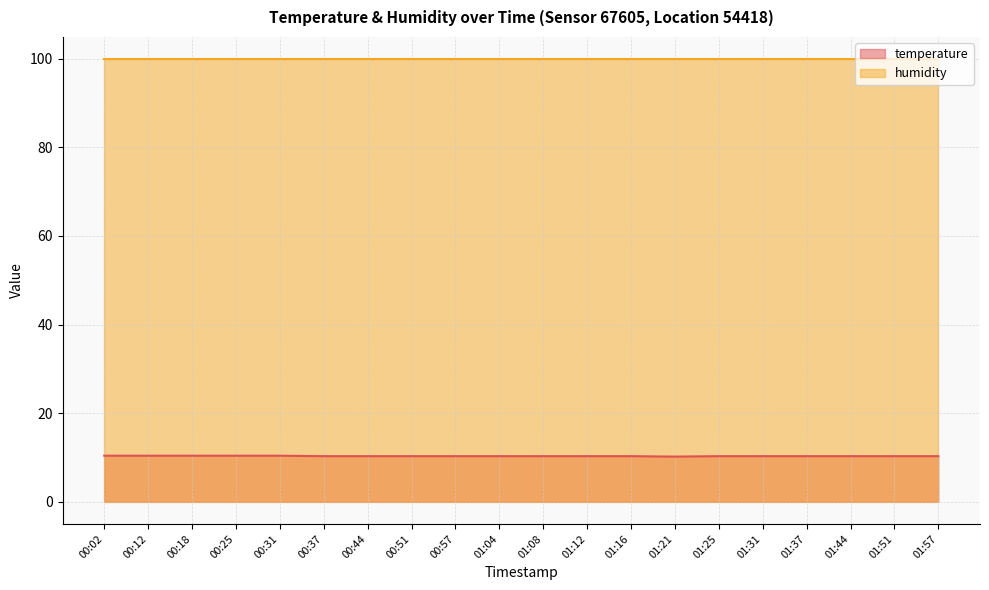

Between 01:51 and 01:57, which is larger?

01:51